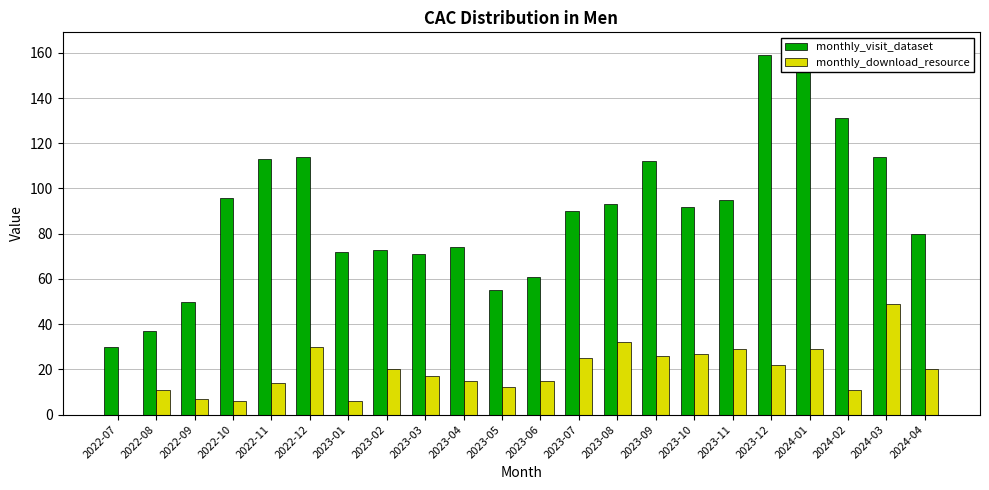

Reading right to left, what are all the values shown in this chart?

monthly_visit_dataset: 80	114	131	161	159	95	92	112	93	90	61	55	74	71	73	72	114	113	96	50	37	30
monthly_download_resource: 20	49	11	29	22	29	27	26	32	25	15	12	15	17	20	6	30	14	6	7	11	0